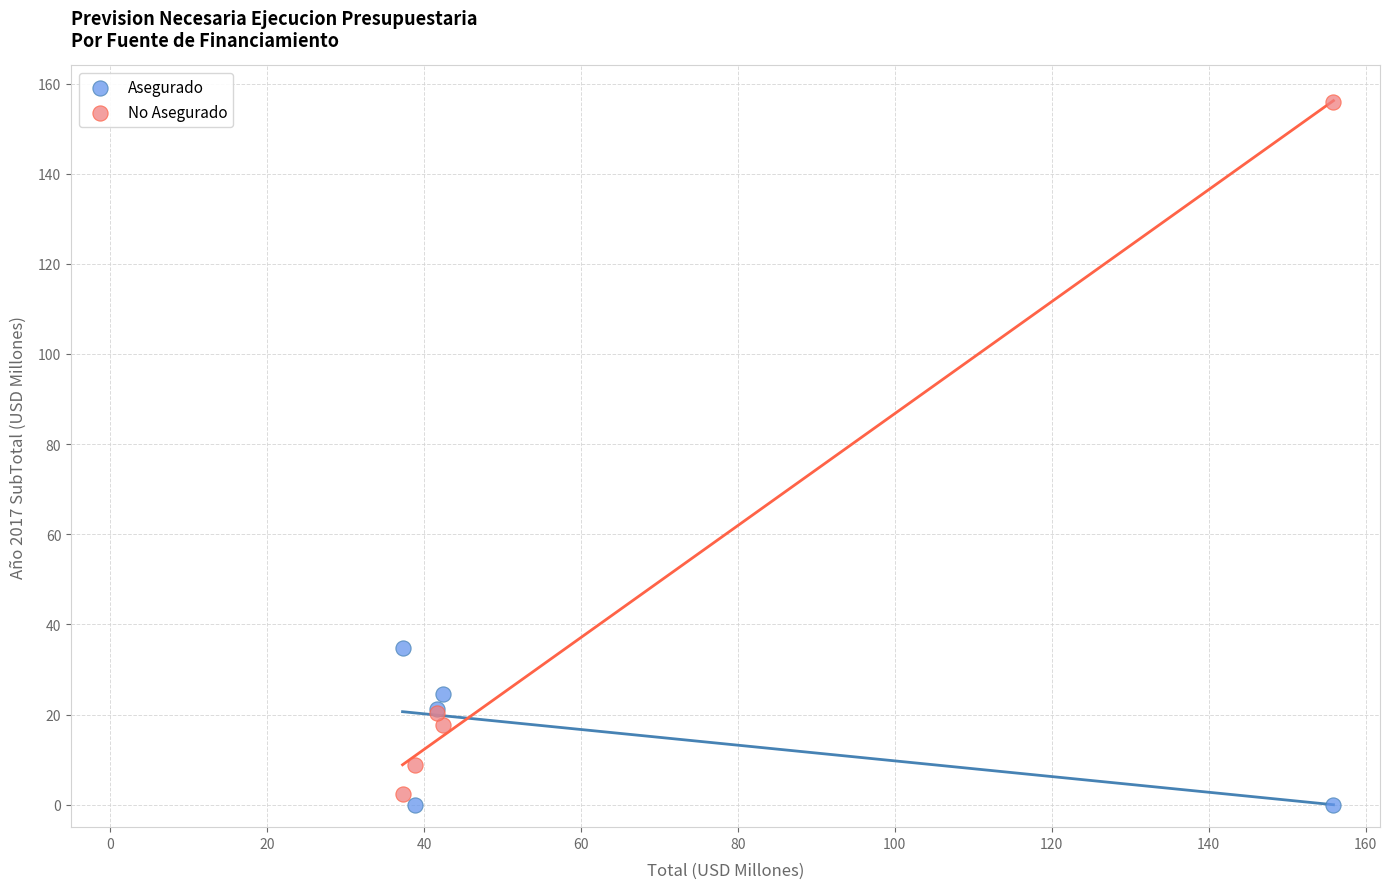

In the No Asegurado series, what Y value is closest to 79?

20.4